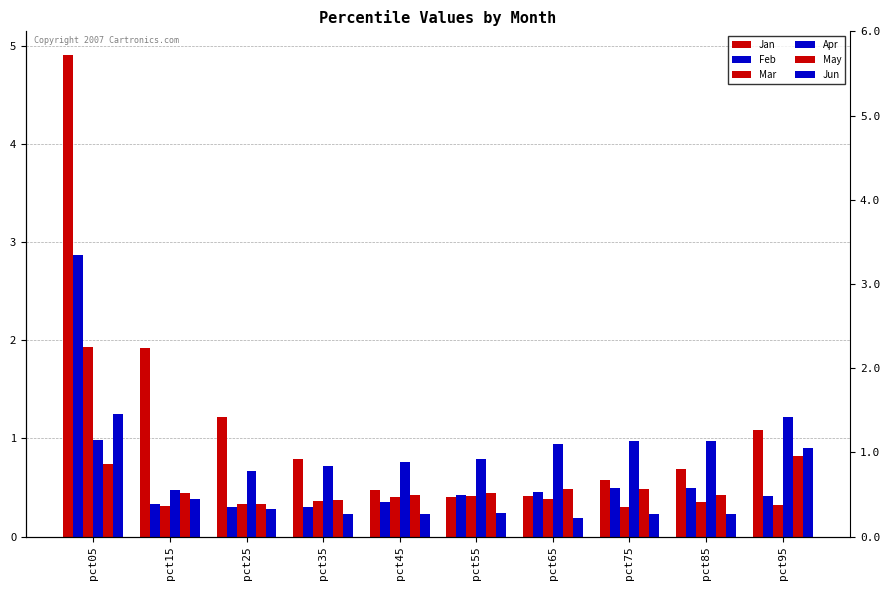

Reading left to right, transcribe all the data shown in this chart.

Jan: 4.9	1.9	1.2	0.8	0.5	0.4	0.4	0.6	0.7	1.1
Feb: 2.9	0.3	0.3	0.3	0.3	0.4	0.5	0.5	0.5	0.4
Mar: 1.9	0.3	0.3	0.4	0.4	0.4	0.4	0.3	0.3	0.3
Apr: 1.0	0.5	0.7	0.7	0.8	0.8	0.9	1.0	1.0	1.2
May: 0.7	0.4	0.3	0.4	0.4	0.4	0.5	0.5	0.4	0.8
Jun: 1.2	0.4	0.3	0.2	0.2	0.2	0.2	0.2	0.2	0.9